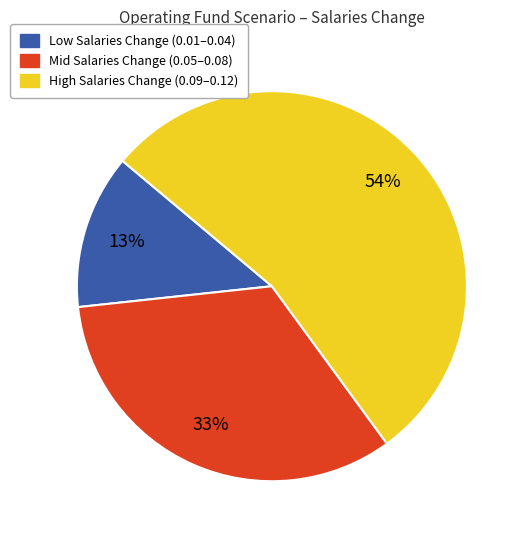

To the nearest percent, what is the difference between the largest and smallest slice percentages?

41%